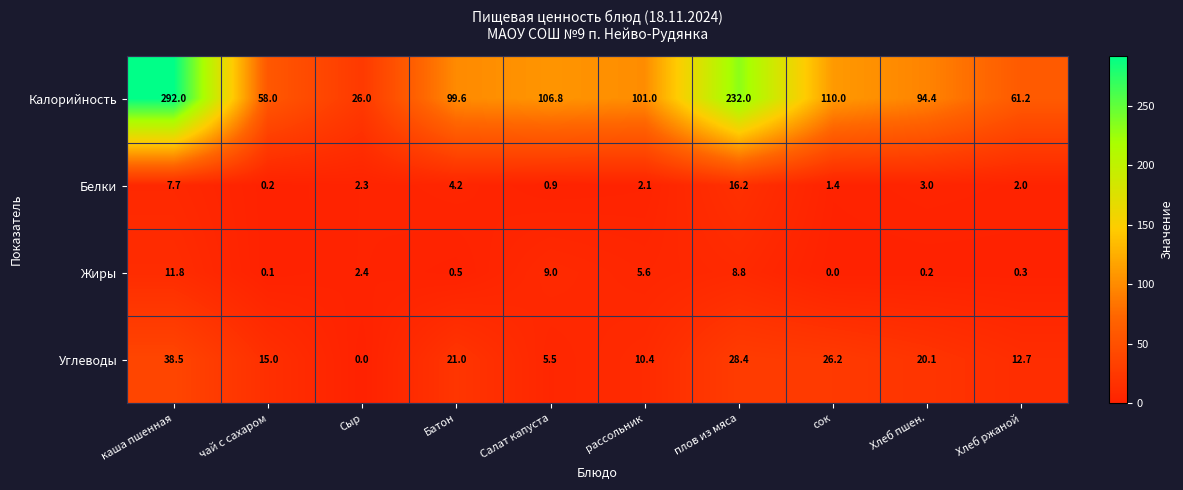

True or false: Углеводы has a value of 13.3 at Хлеб пшен..

False